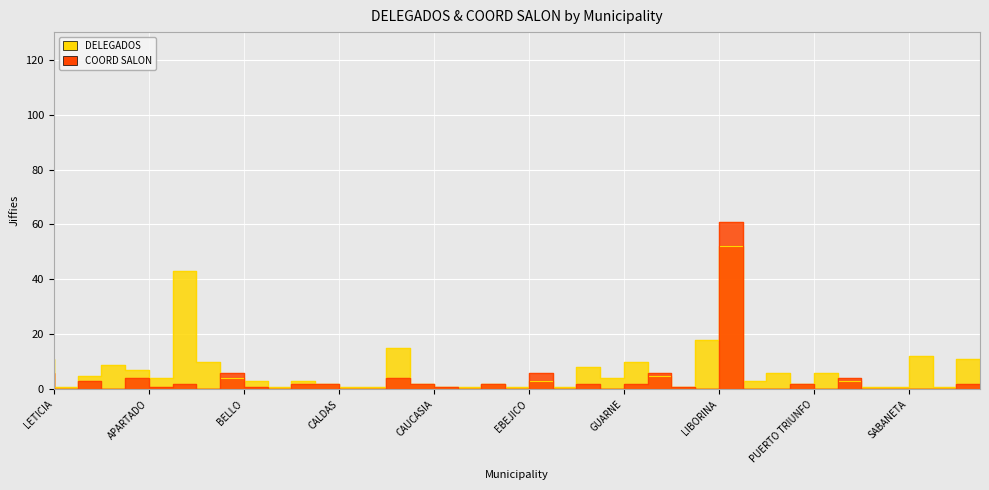

At FREDONIA, list the series in order from smallest to largest.

COORD SALON, DELEGADOS